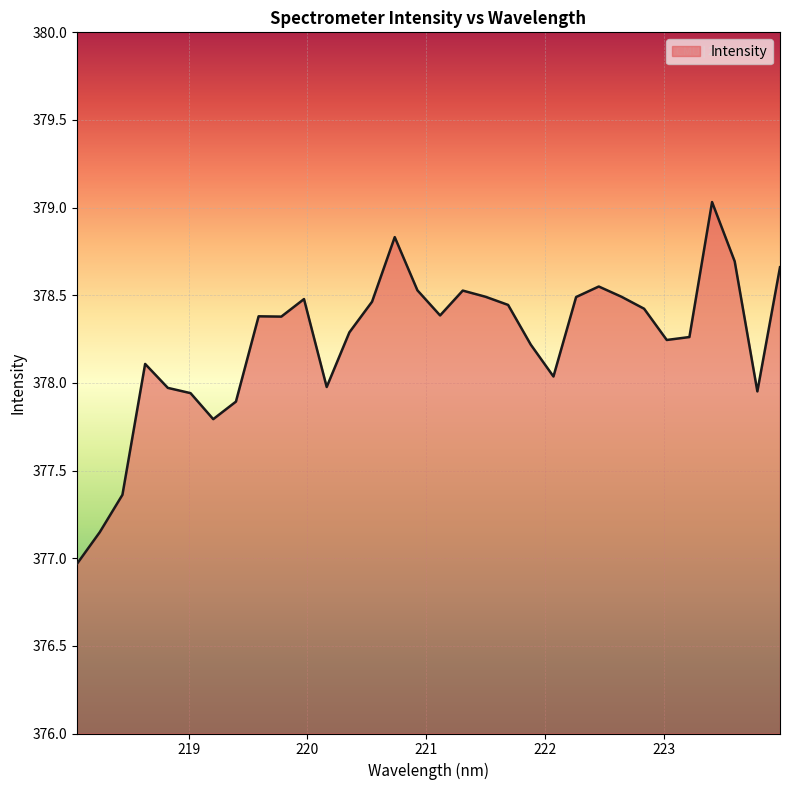

What is the difference between the maximum and second lowest values?

1.9